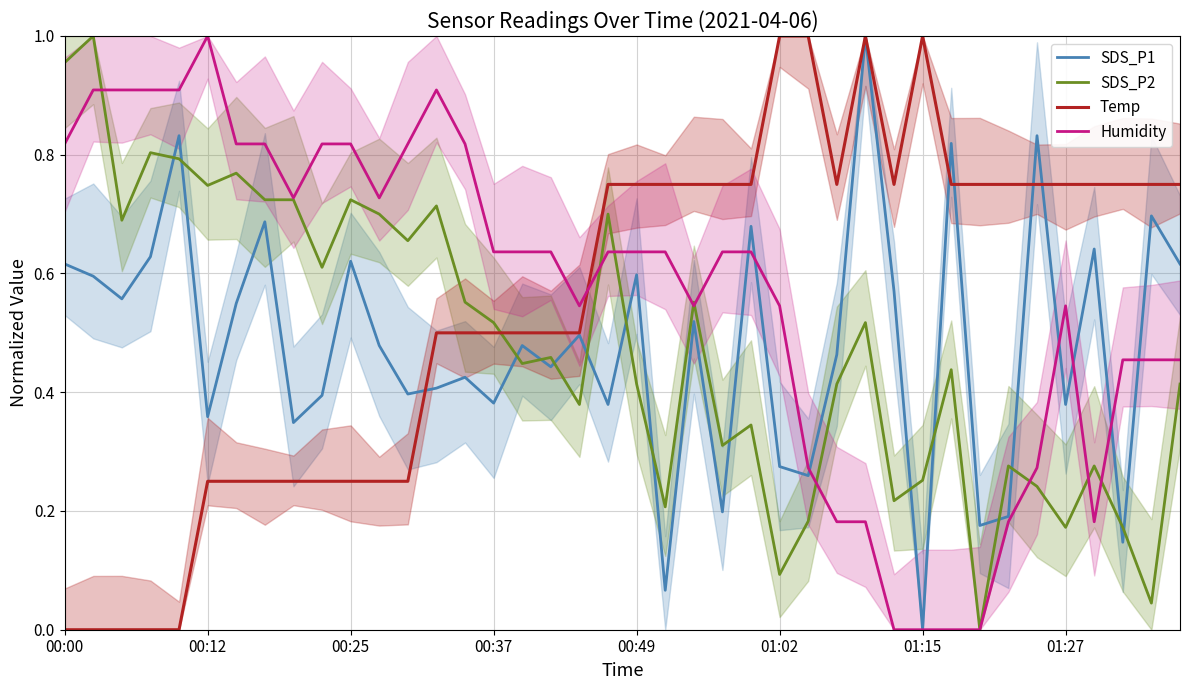

List the series in order of their peak value, lowest first.

SDS_P1, SDS_P2, Temp, Humidity